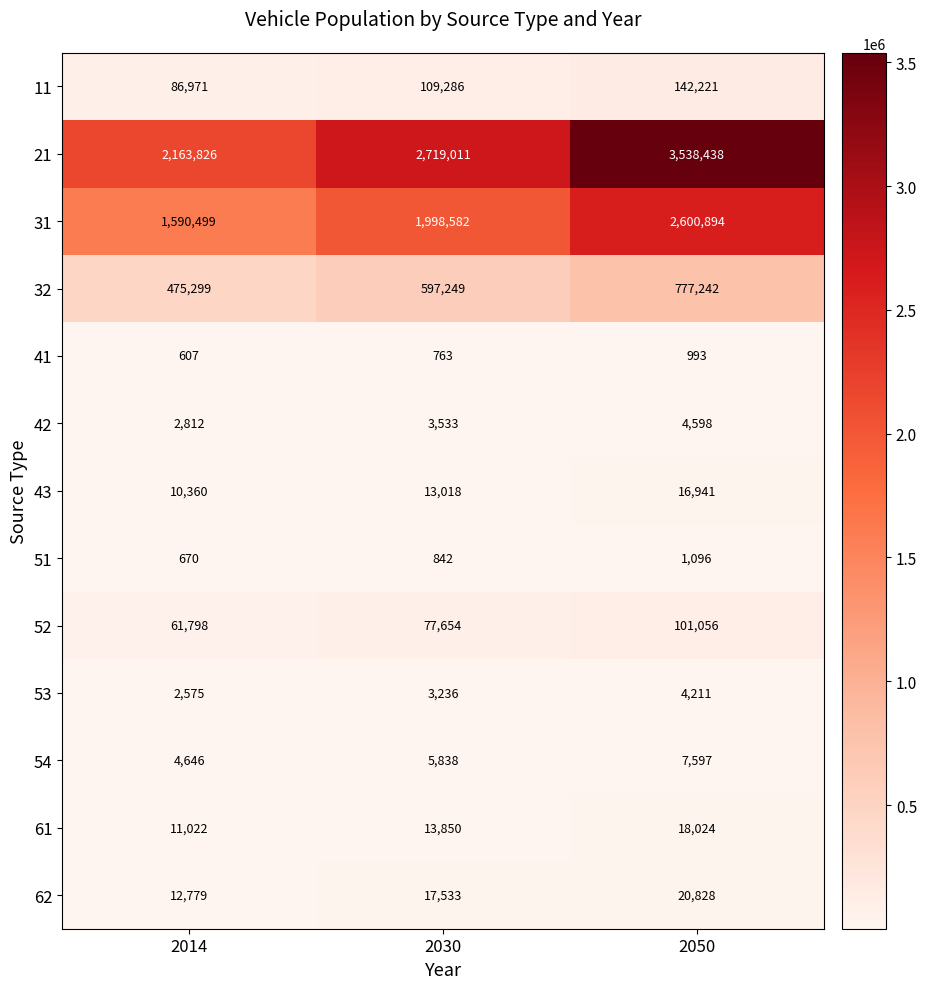

What is the average value of the 41 series?

788